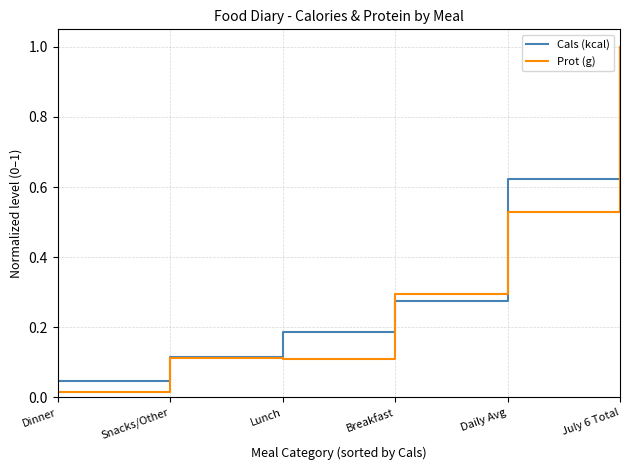

What is the greatest value displayed?

1.0